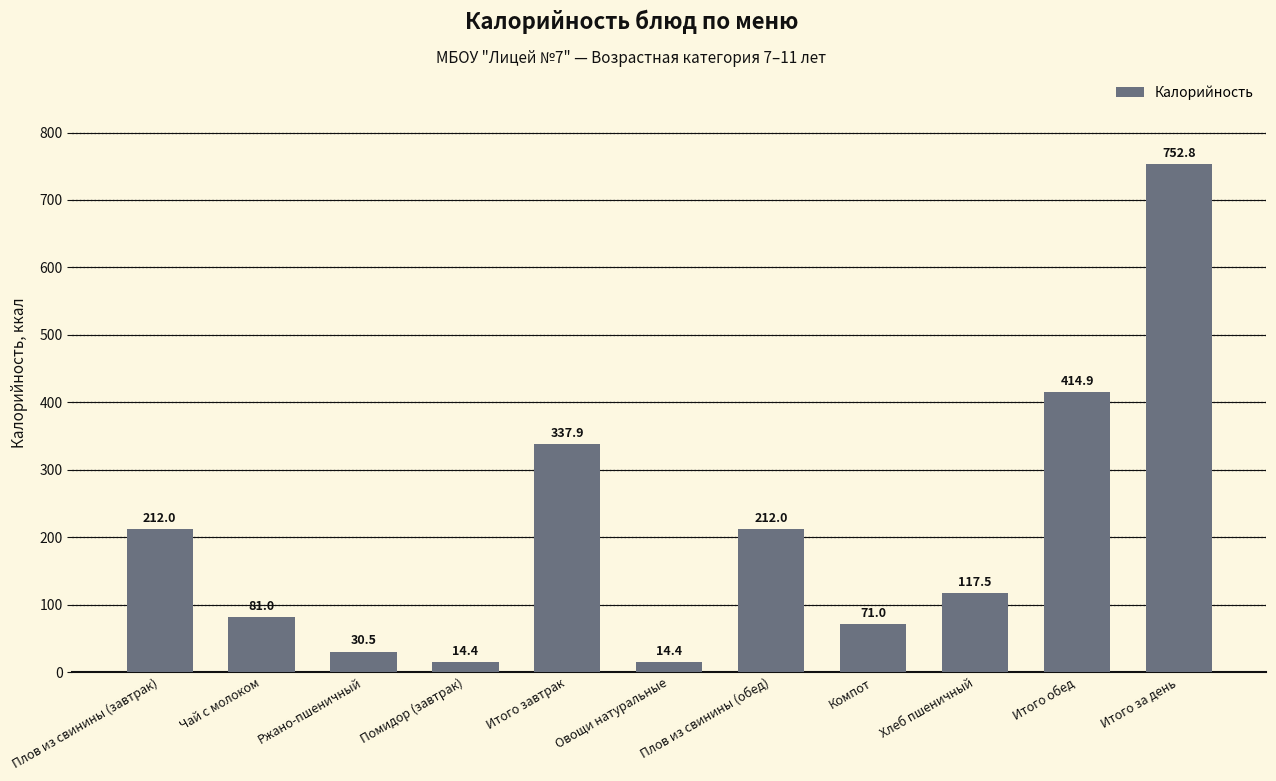

Which label corresponds to the largest value in the chart?

Итого за день